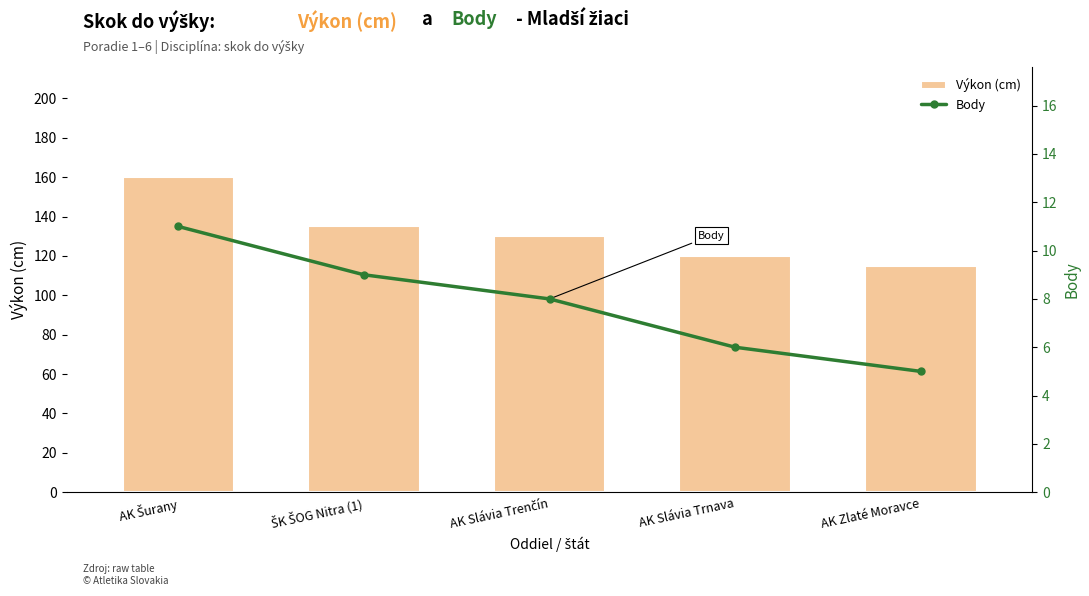

Reading left to right, what are all the values shown in this chart?

Výkon (cm): 160	135	130	120	115
Body: 11	9	8	6	5